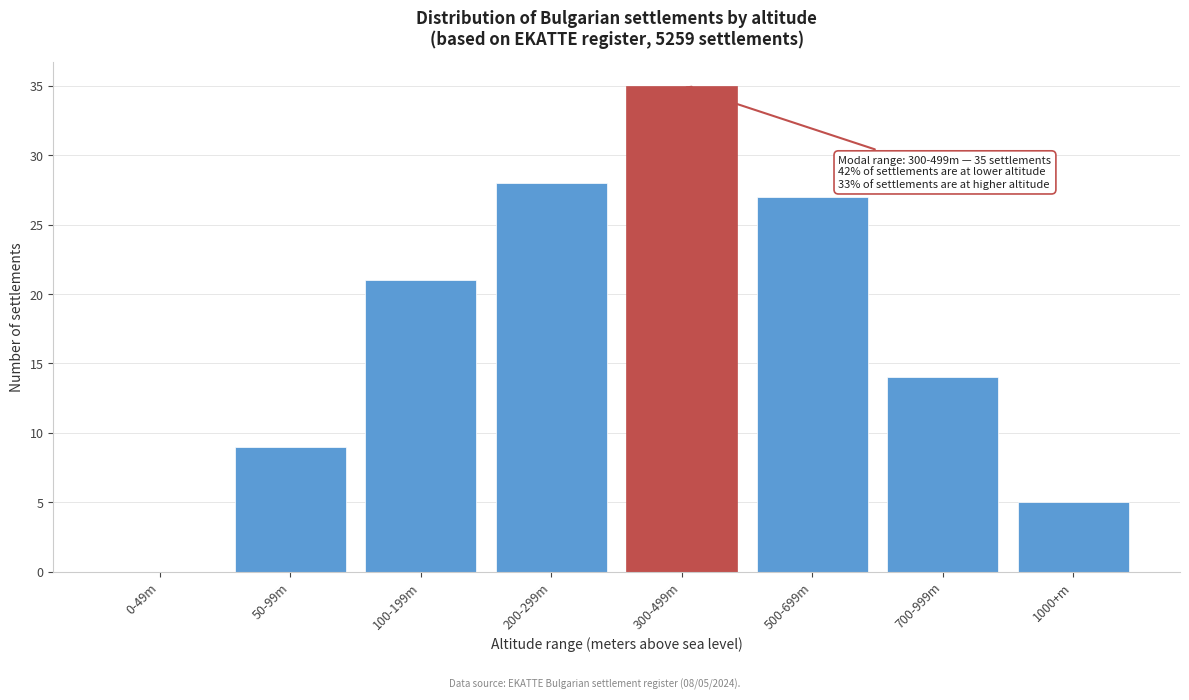

Reading left to right, transcribe all the data shown in this chart.

0-49m=0	50-99m=9	100-199m=21	200-299m=28	300-499m=35	500-699m=27	700-999m=14	1000+m=5